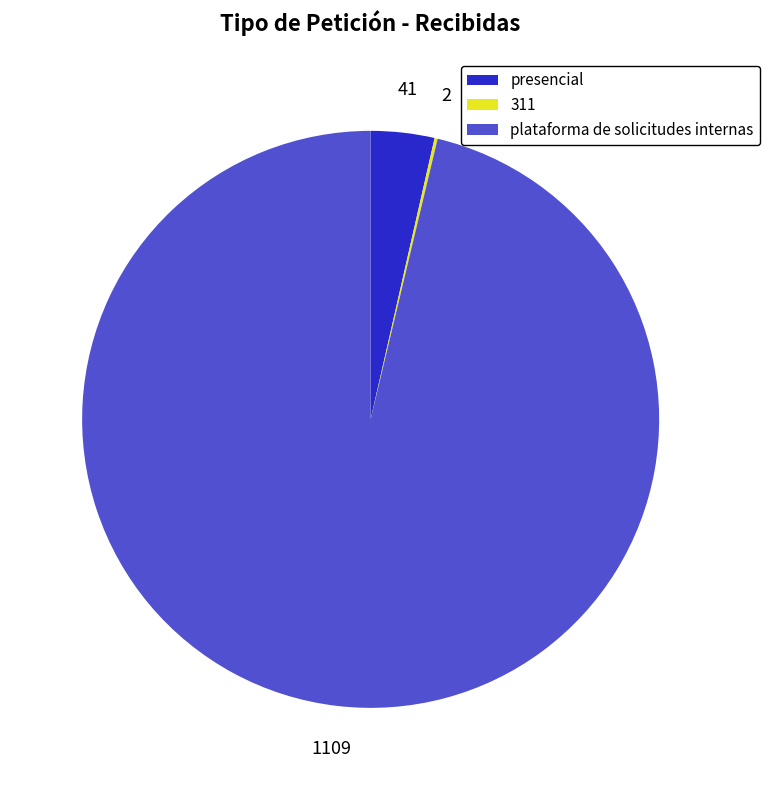

Does plataforma de solicitudes internas account for over 50% of the chart?

Yes